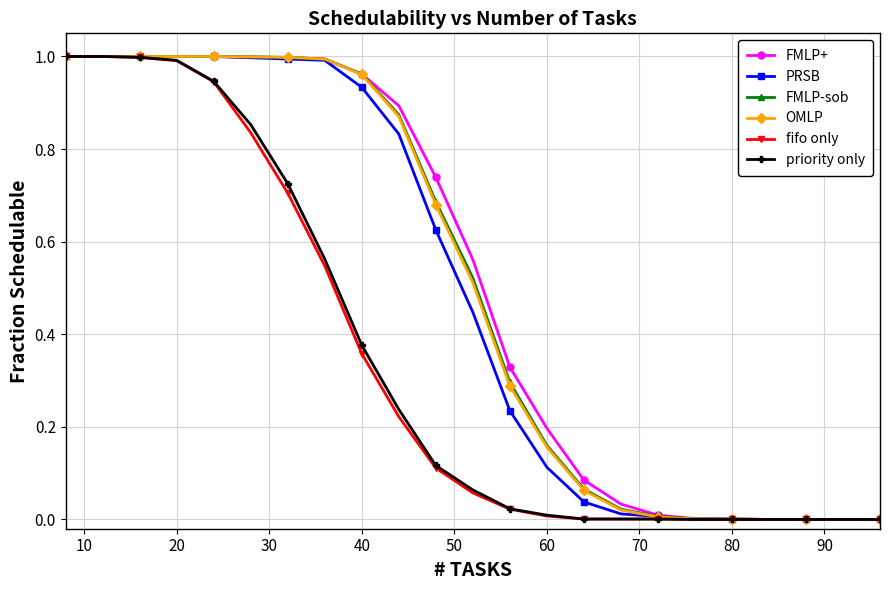

Is it true that priority only equals -0.7 at 80?

False